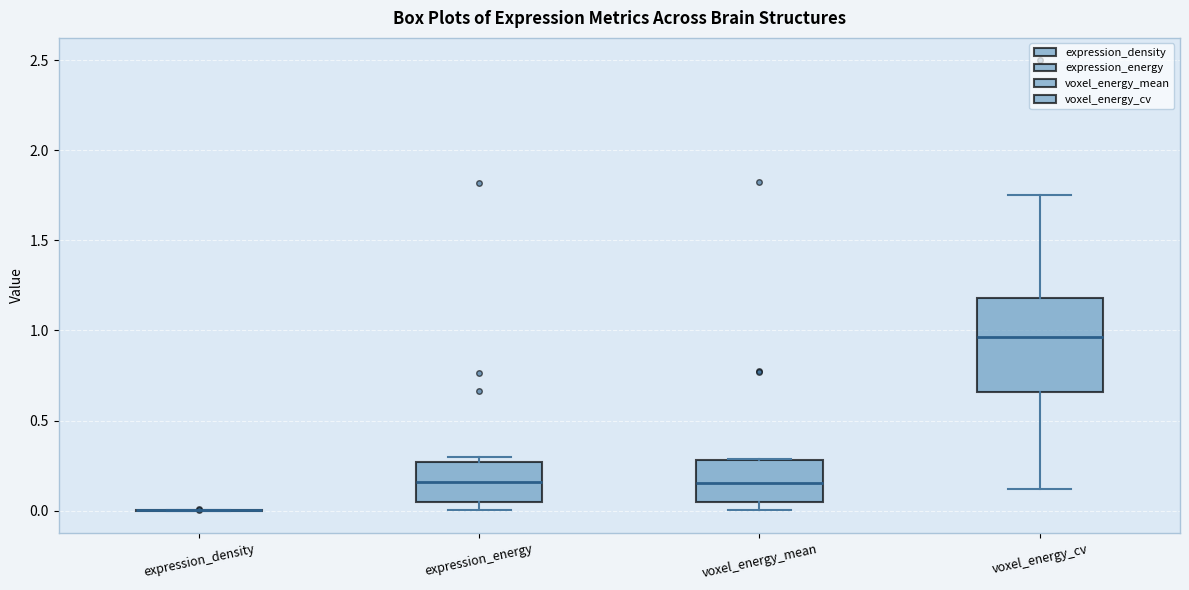

Reading left to right, transcribe this box plot: for each box, give where its median line is, the range the box spans, and where its two whiskers end, as read against the y-axis. The values are not printed on the chart, so give them approximately, as read against the axis.

expression_density: box collapsed to a line at 0.00, whiskers 0.00 to 0.00
expression_energy: median 0.15, box 0.05 to 0.25, whiskers 0.00 to 0.30
voxel_energy_mean: median 0.15, box 0.05 to 0.30, whiskers 0.00 to 0.30
voxel_energy_cv: median 0.95, box 0.65 to 1.20, whiskers 0.10 to 1.75